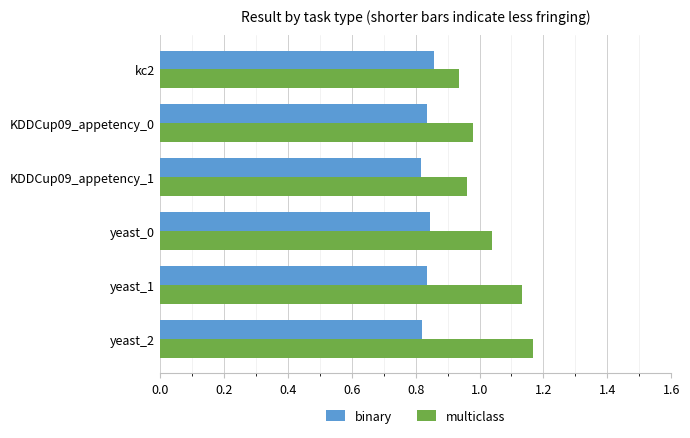

What is the sum of all binary values?

5.0